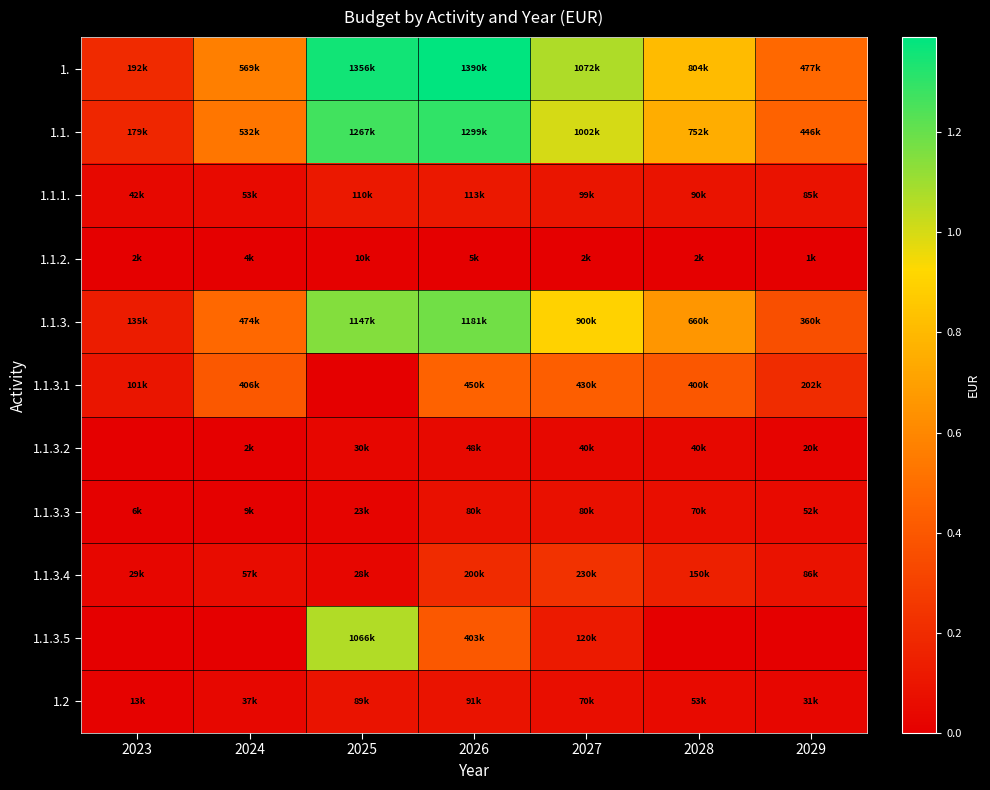

At how many categories does at least one series exceed 1286348?

2